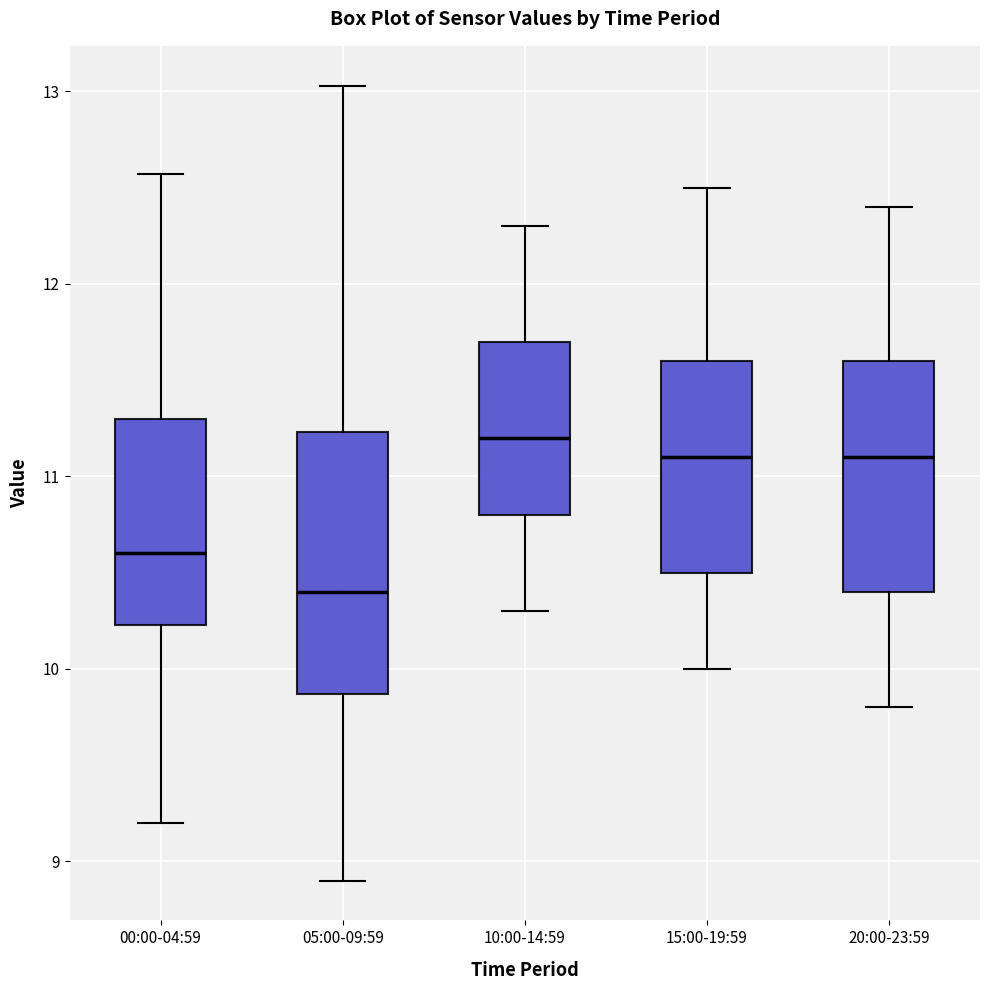

Reading left to right, transcribe this box plot: for each box, give where its median line is, the range the box spans, and where its two whiskers end, as read against the y-axis. The values are not printed on the chart, so give them approximately, as read against the axis.

00:00-04:59: median 10.6, box 10.2 to 11.3, whiskers 9.2 to 12.6
05:00-09:59: median 10.4, box 9.9 to 11.2, whiskers 8.9 to 13.0
10:00-14:59: median 11.2, box 10.8 to 11.7, whiskers 10.3 to 12.3
15:00-19:59: median 11.1, box 10.5 to 11.6, whiskers 10.0 to 12.5
20:00-23:59: median 11.1, box 10.4 to 11.6, whiskers 9.8 to 12.4